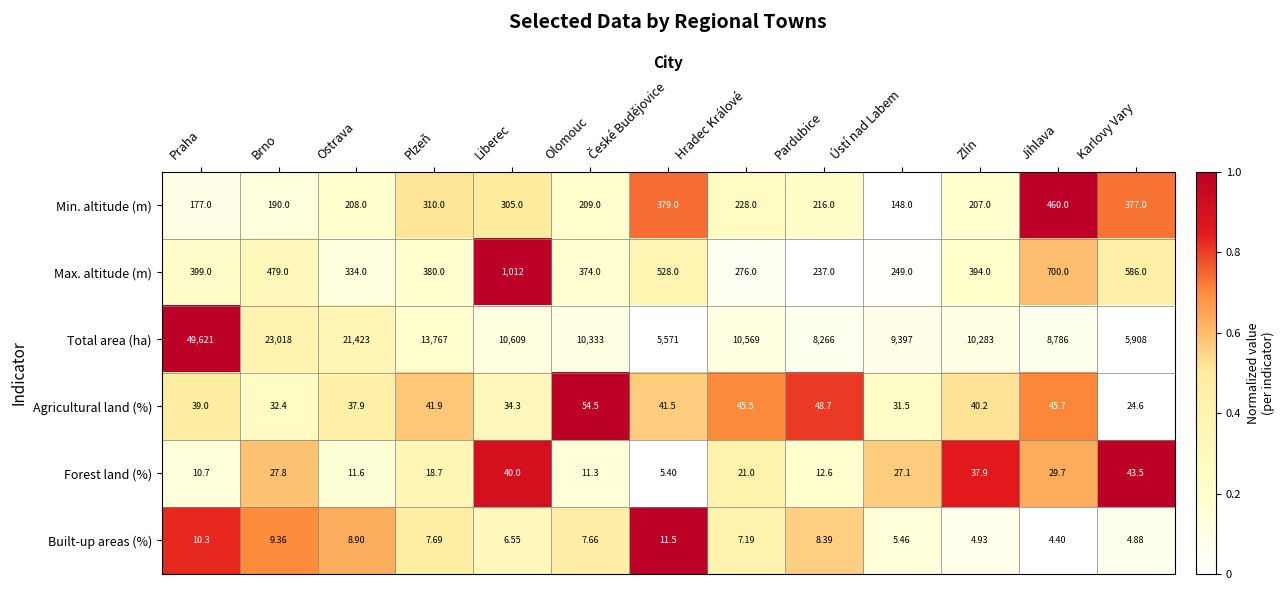

Rank the series at Plzeň from highest to lowest value.

Total area (ha), Max. altitude (m), Min. altitude (m), Agricultural land (%), Forest land (%), Built-up areas (%)